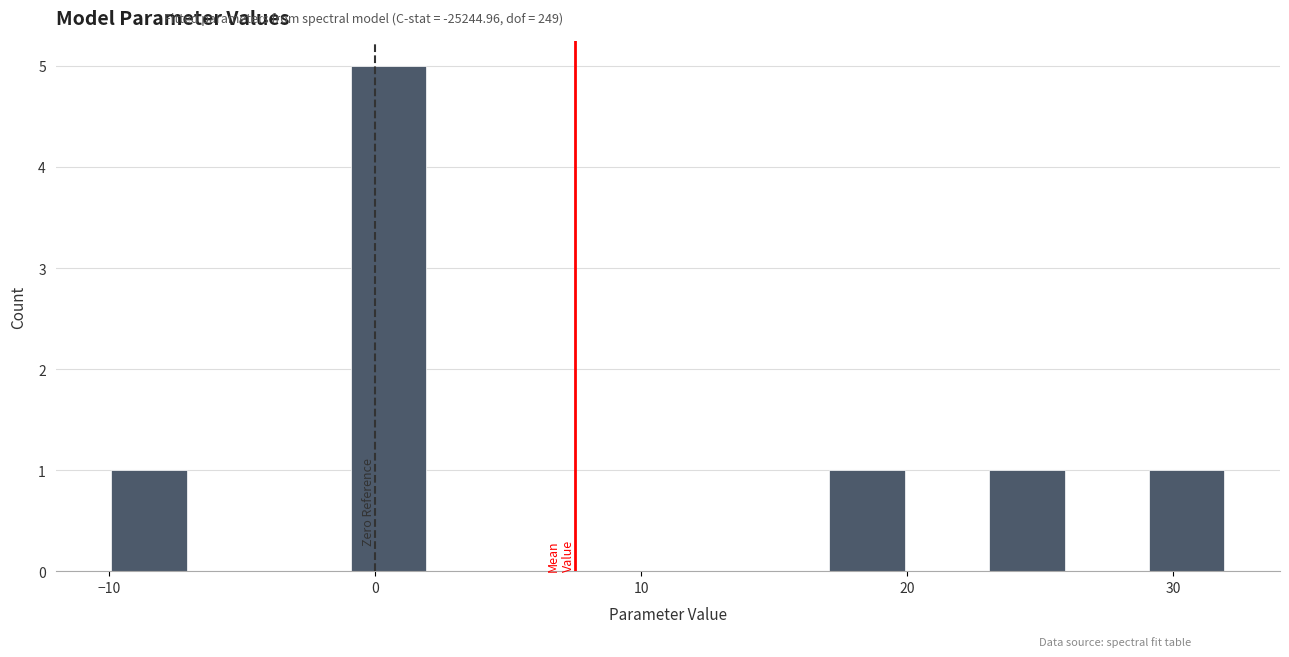

Read against the x-axis, roughly where is the centre of the tallest bar?

1